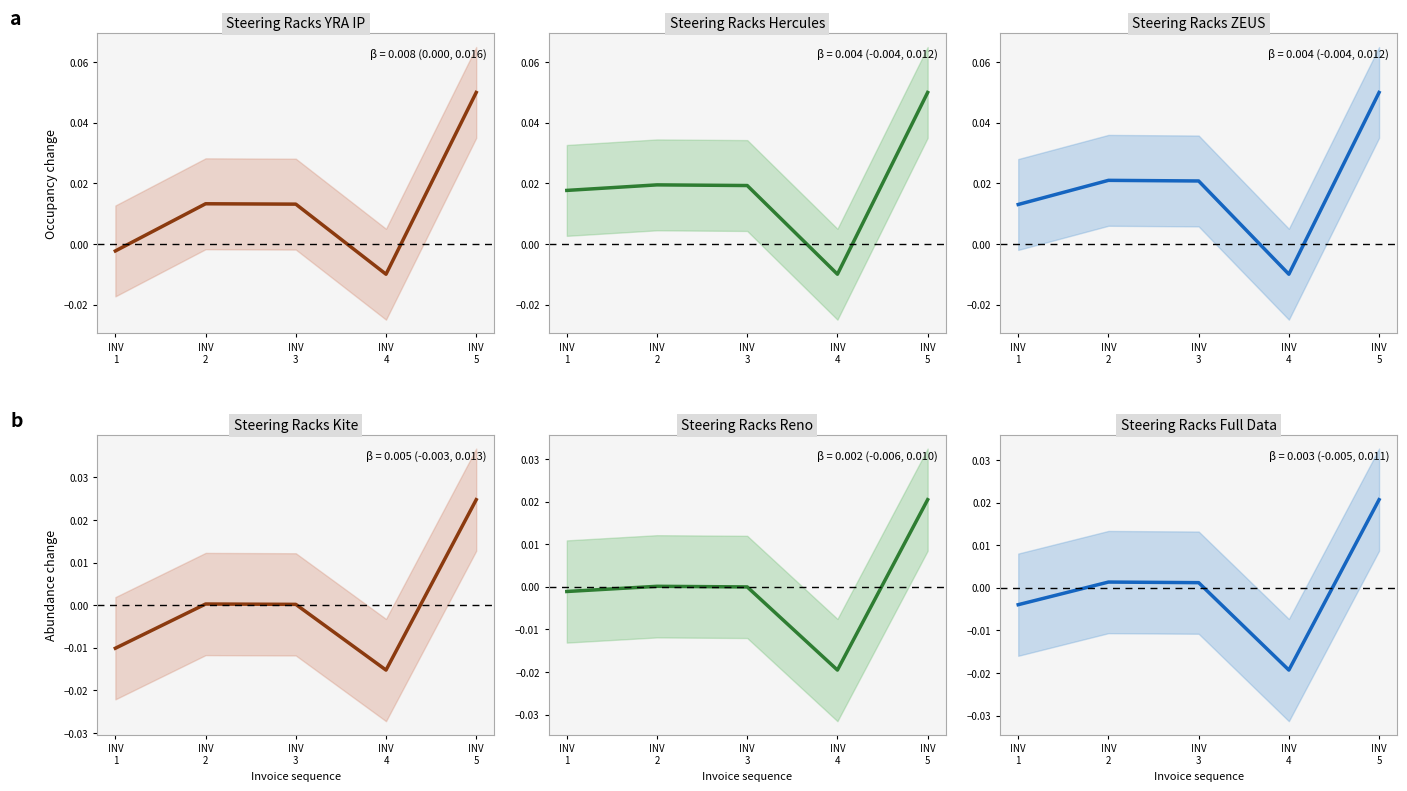

After their last crossing, which series has the higher values: INV VAL or BASIC VAL?

INV VAL